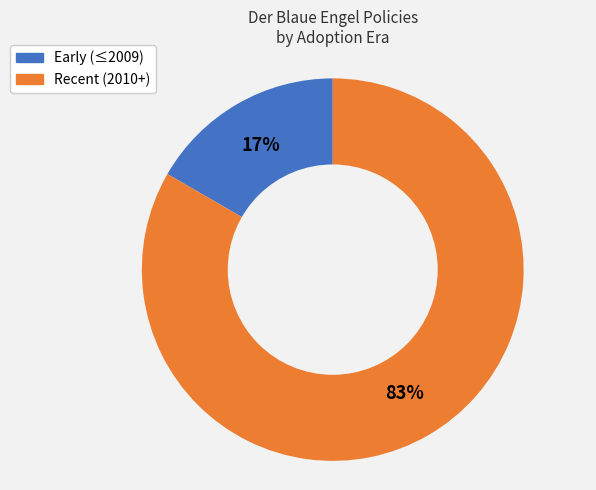

To the nearest percent, what is the average slice percentage?

50%